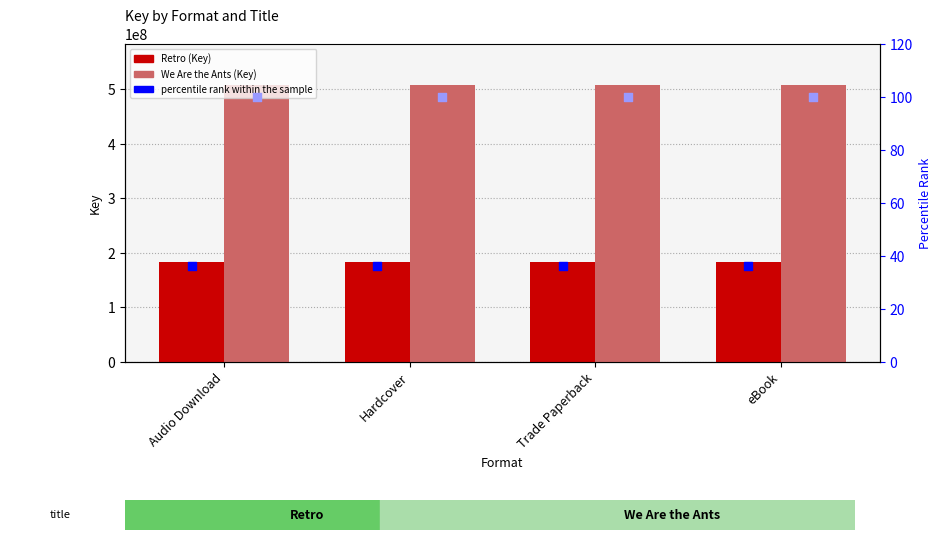

Which series has the largest Y range (max minus min)?

Retro